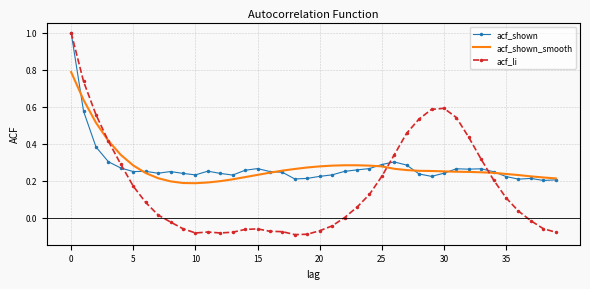

What is the greatest value displayed?

1.0